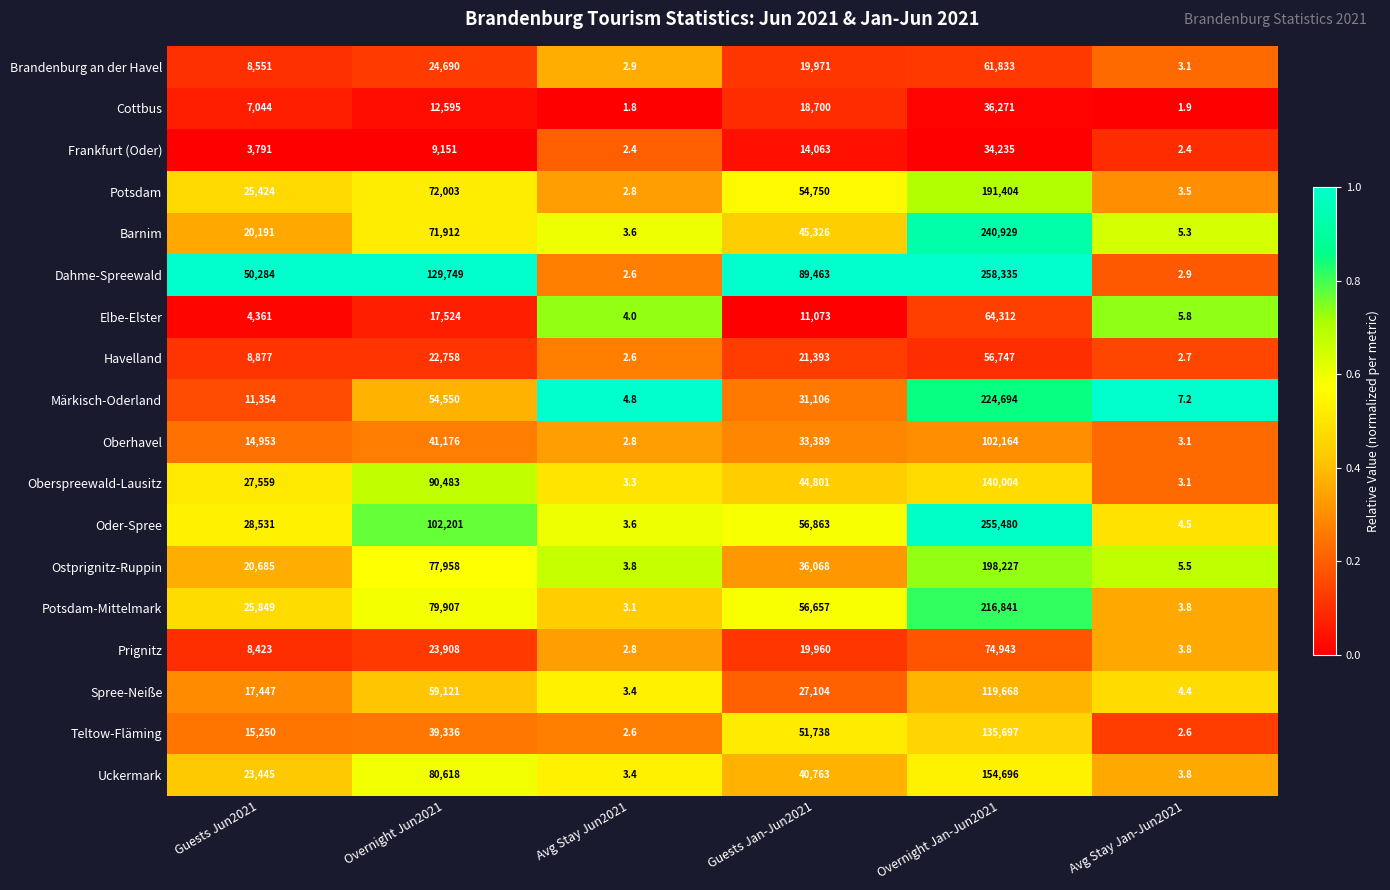

Where does the Uckermark series first go above 40763?

Overnight Jun2021